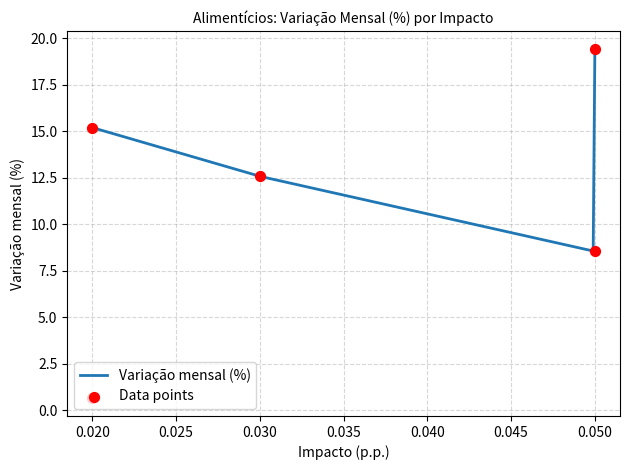

What is the minimum value for Variação mensal (%)?

8.6